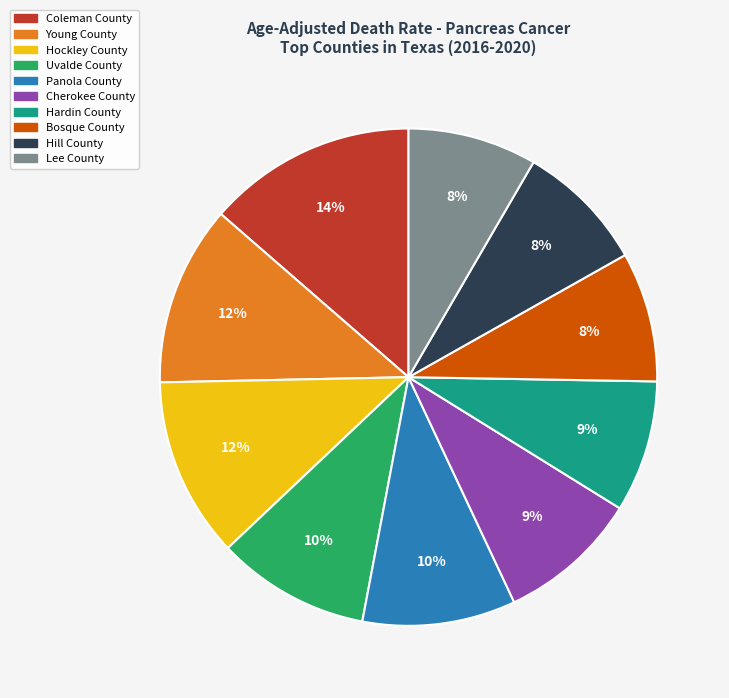

Count the number of slices in the pie.

10